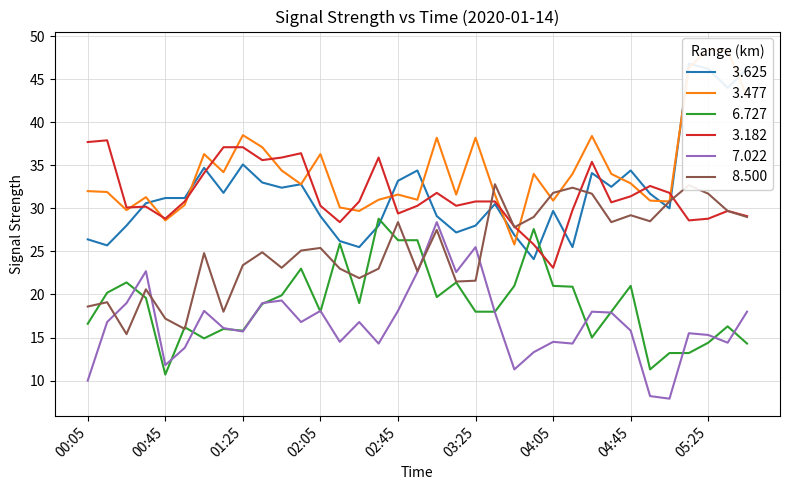

The value of   3.182 at 02:35 is 22.0. True or false?

False